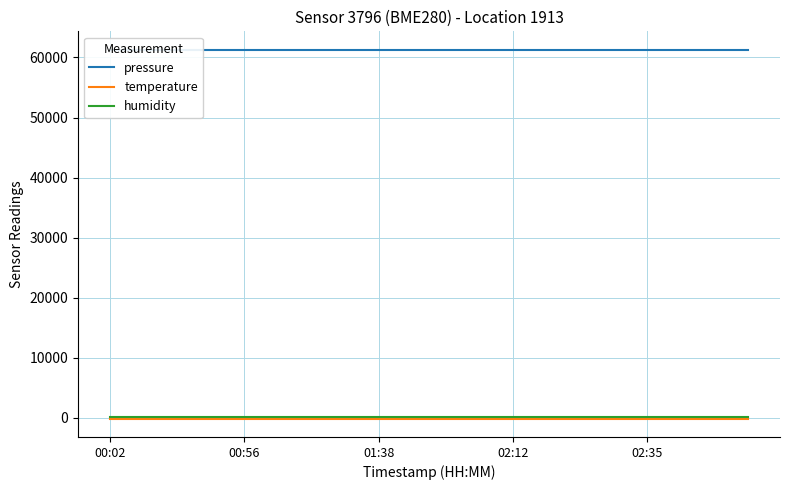

At which category is the sum across all series the highest?

00:02